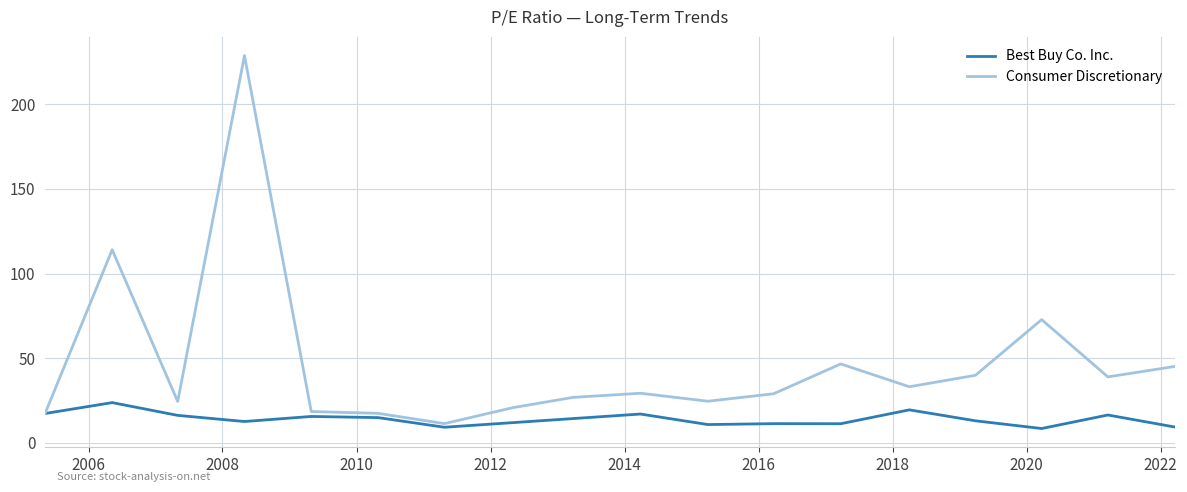

Reading left to right, extract all data points from this chart.

17.5	114.1	24.4	228.8	18.5	17.4	11.3	20.8	26.9	29.3	24.6	29.0	46.6	33.1	39.9	72.8	39.0	45.1